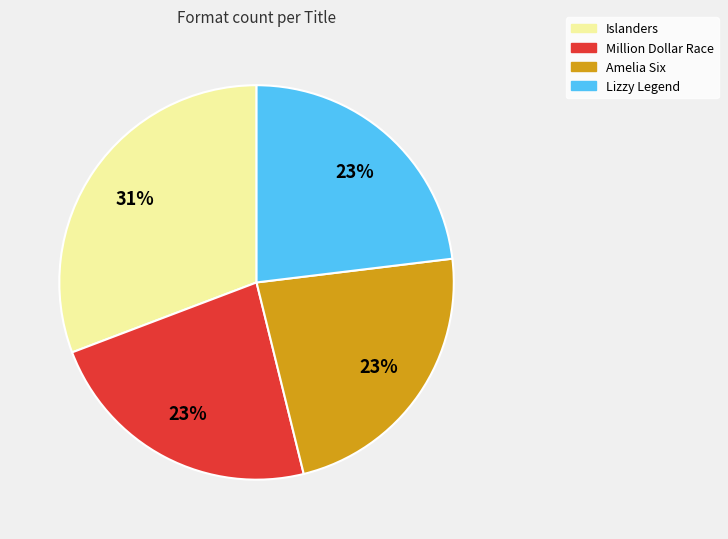

To the nearest percent, what is the combined percentage of Amelia Six and Islanders?

54%